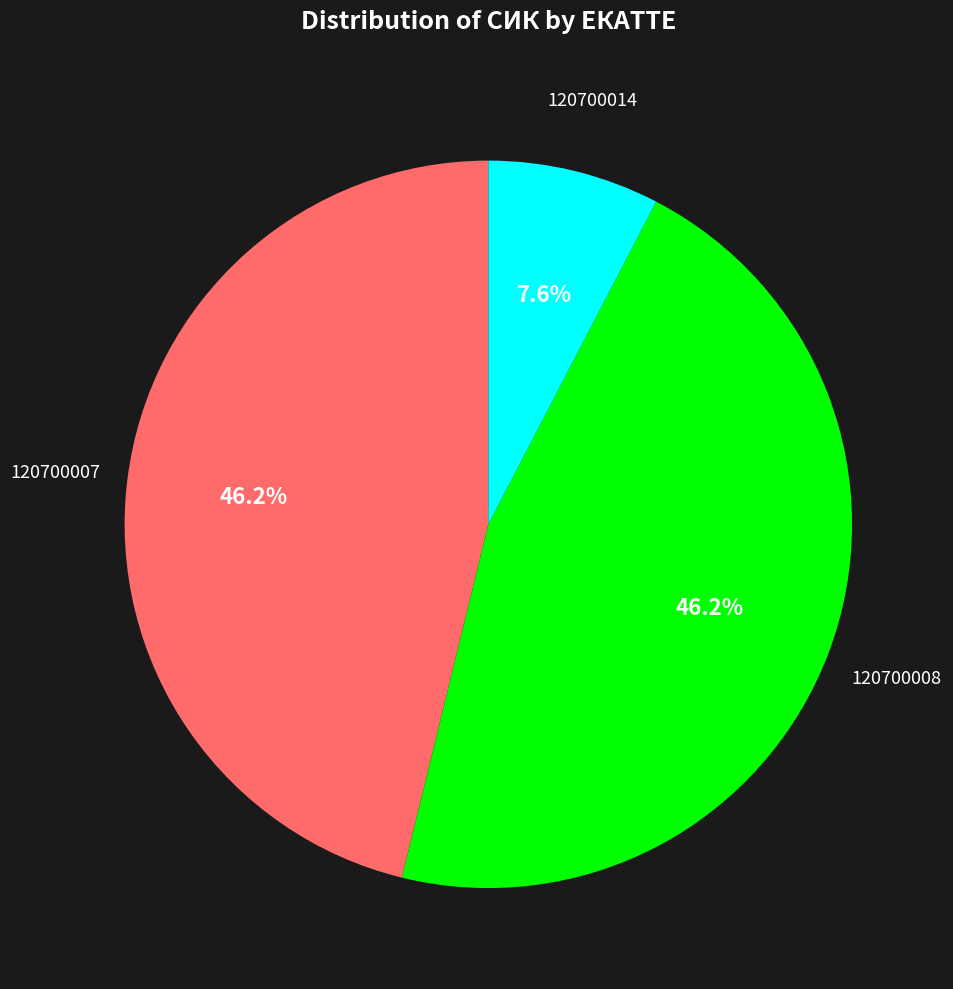

What is the smallest slice in the pie chart?

120700014